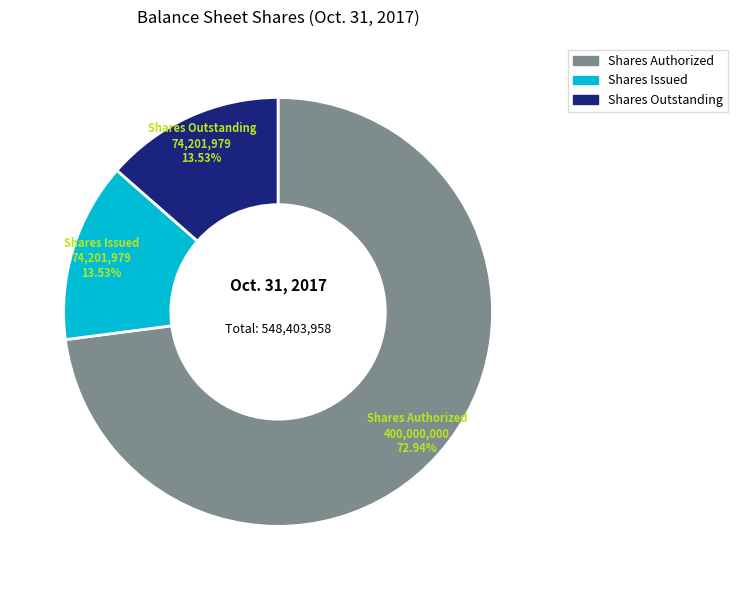

What is the majority slice?

Shares Authorized